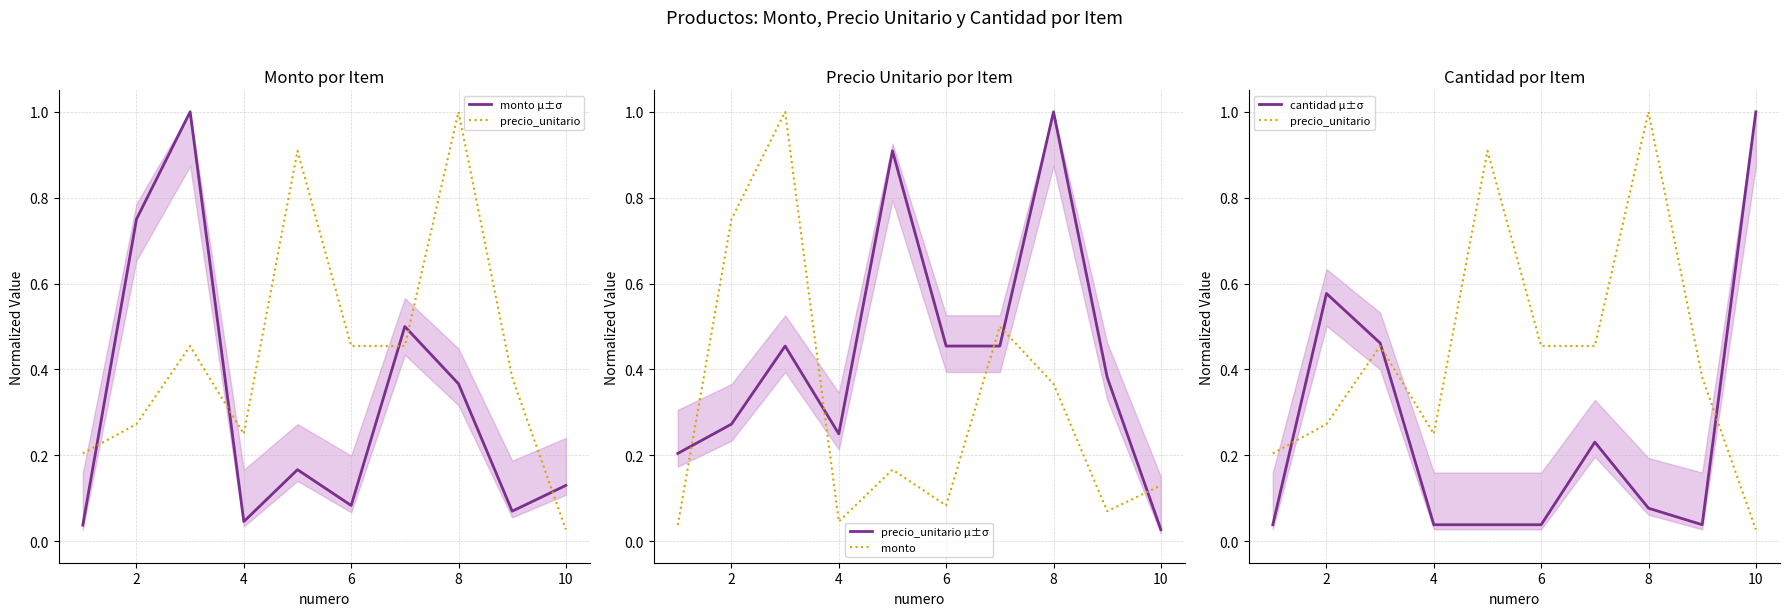

Reading left to right, list all the values displayed in this chart.

monto μ±σ: 0.0	0.8	1.0	0.0	0.2	0.1	0.5	0.4	0.1	0.1
precio_unitario: 0.2	0.3	0.5	0.2	0.9	0.5	0.5	1.0	0.4	0.0
precio_unitario μ±σ: 0.2	0.3	0.5	0.2	0.9	0.5	0.5	1.0	0.4	0.0
monto: 0.0	0.8	1.0	0.0	0.2	0.1	0.5	0.4	0.1	0.1
cantidad μ±σ: 0.0	0.6	0.5	0.0	0.0	0.0	0.2	0.1	0.0	1.0